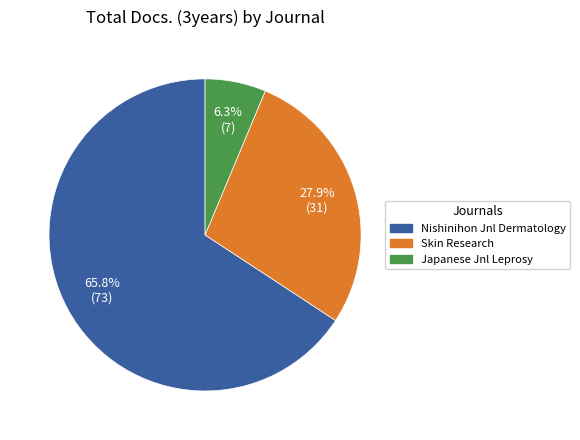

Is there any slice that represents more than half of the pie?

Yes